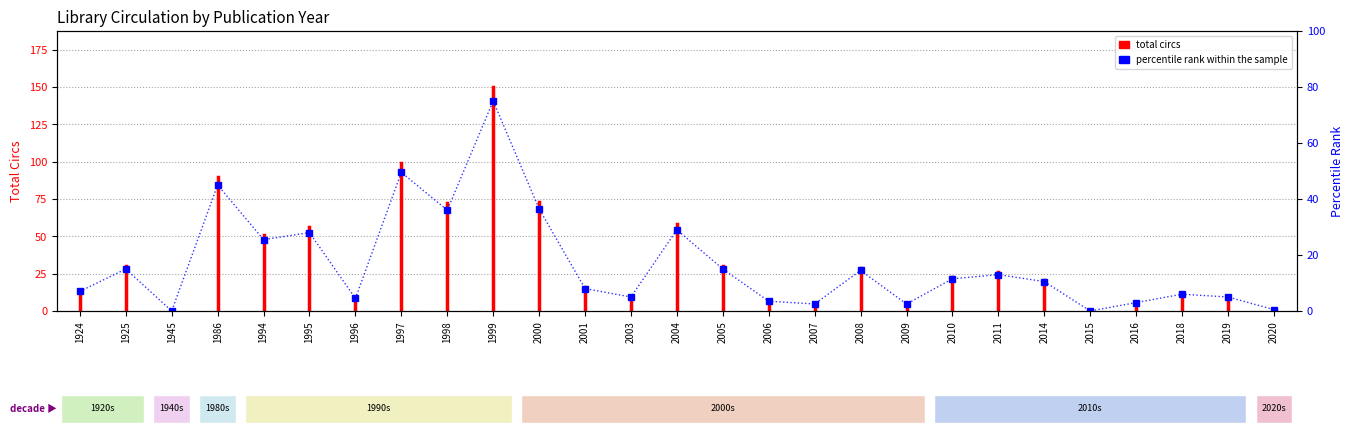

How many positive values are there?

25